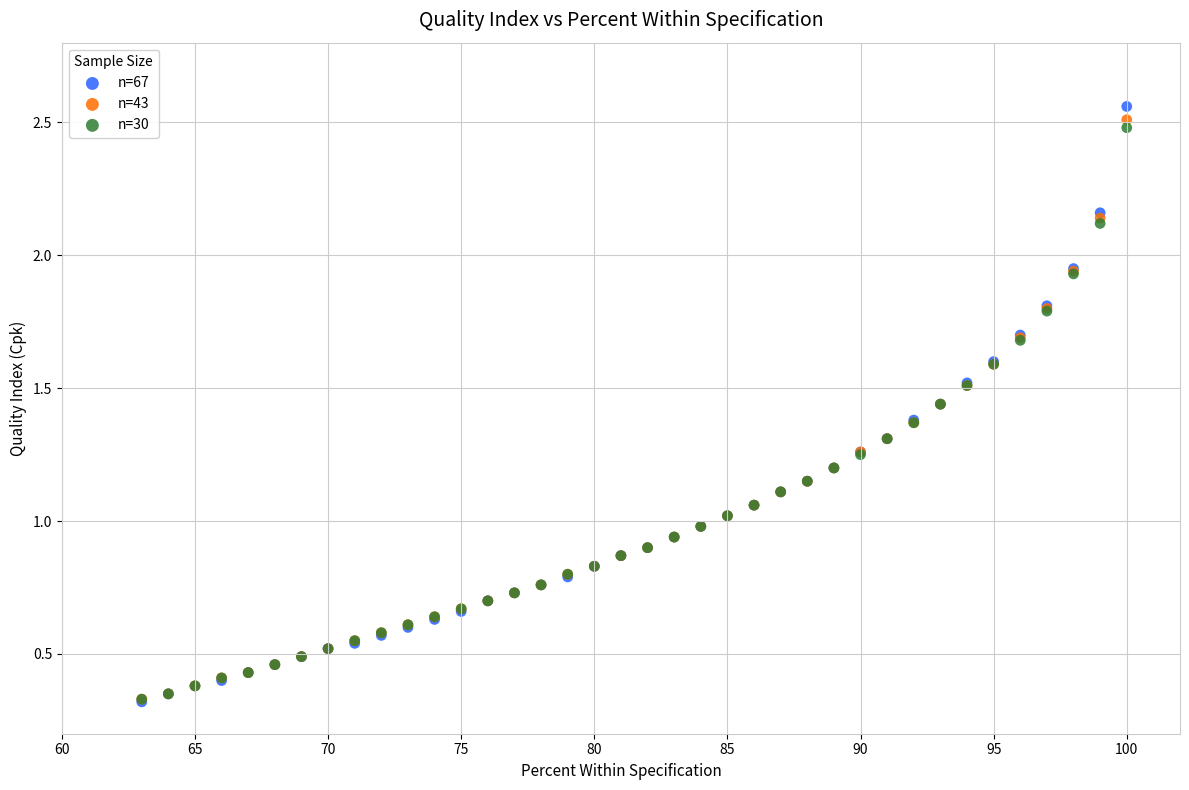

What are all the series names shown in the legend?

n=67, n=43, n=30